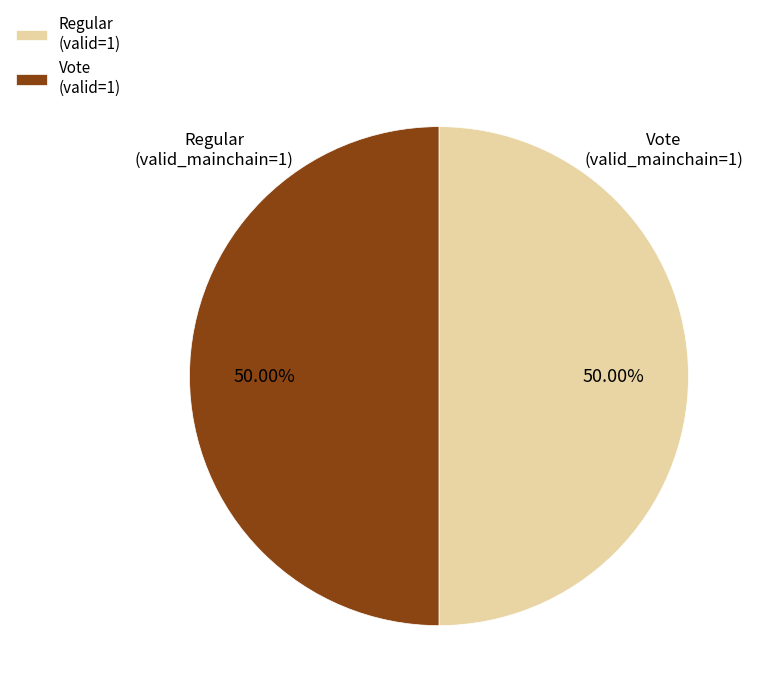

Combined, do Regular (valid=1) and Vote (valid=1) account for over 50%?

Yes